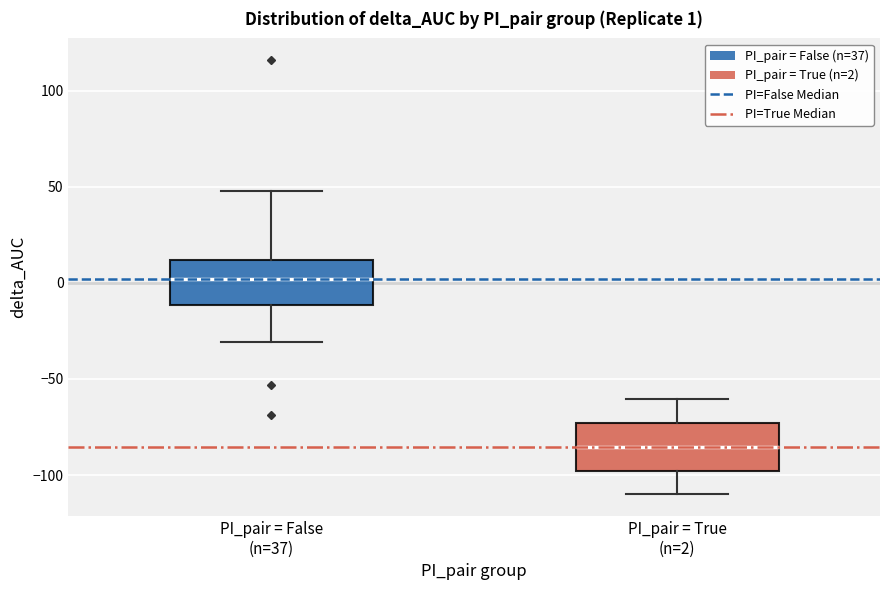

Which box has the highest median line?

PI_pair = False (n=37)